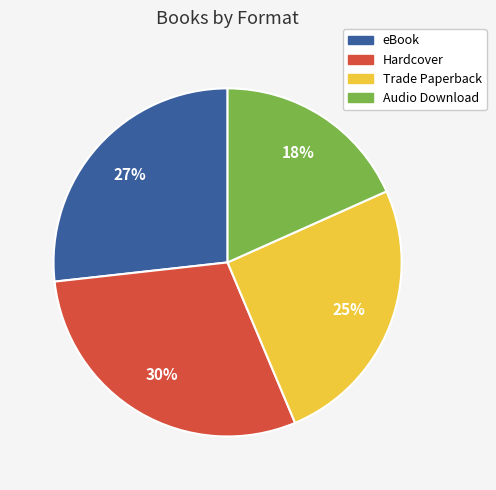

Do Trade Paperback and Audio Download together represent more than half of the pie?

No